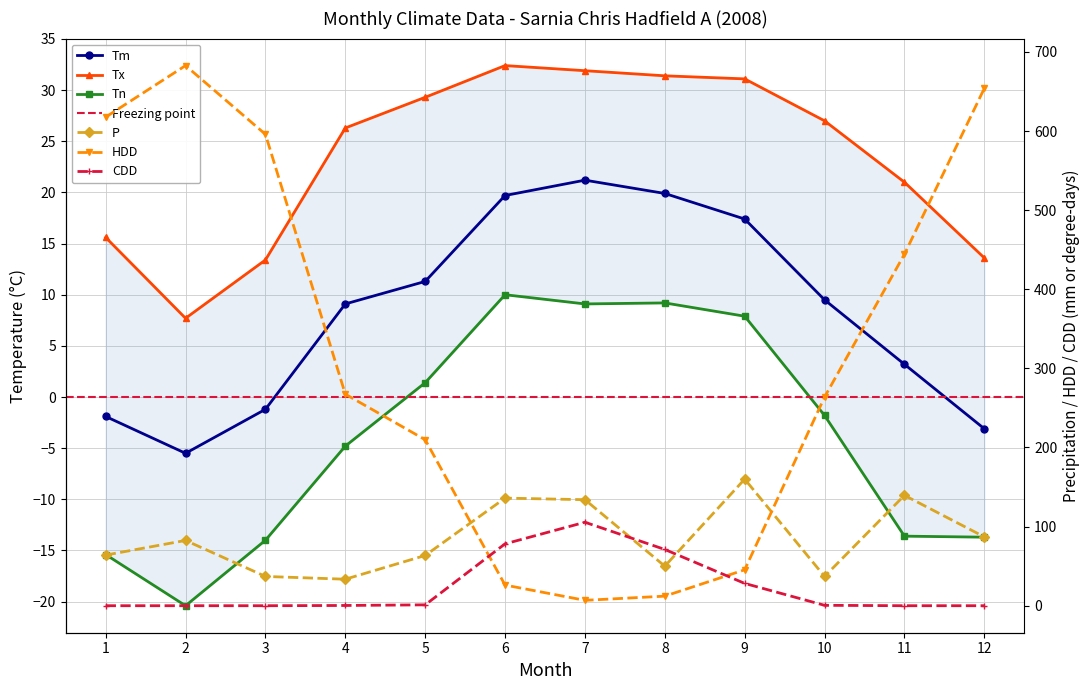

At which category is the sum across all series the highest?

2